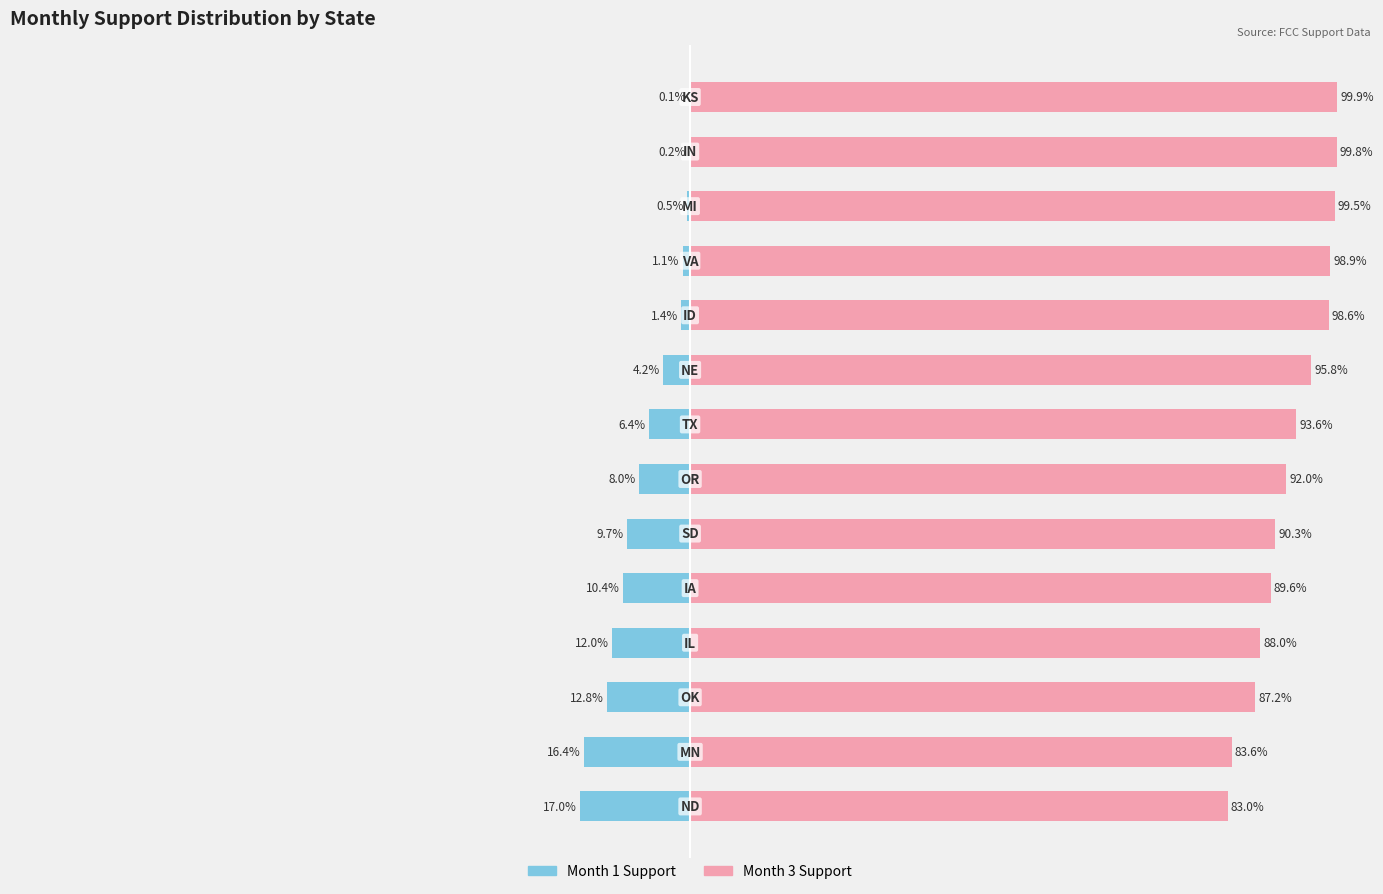

Are the bars grouped side by side (vs. stacked)?

Yes